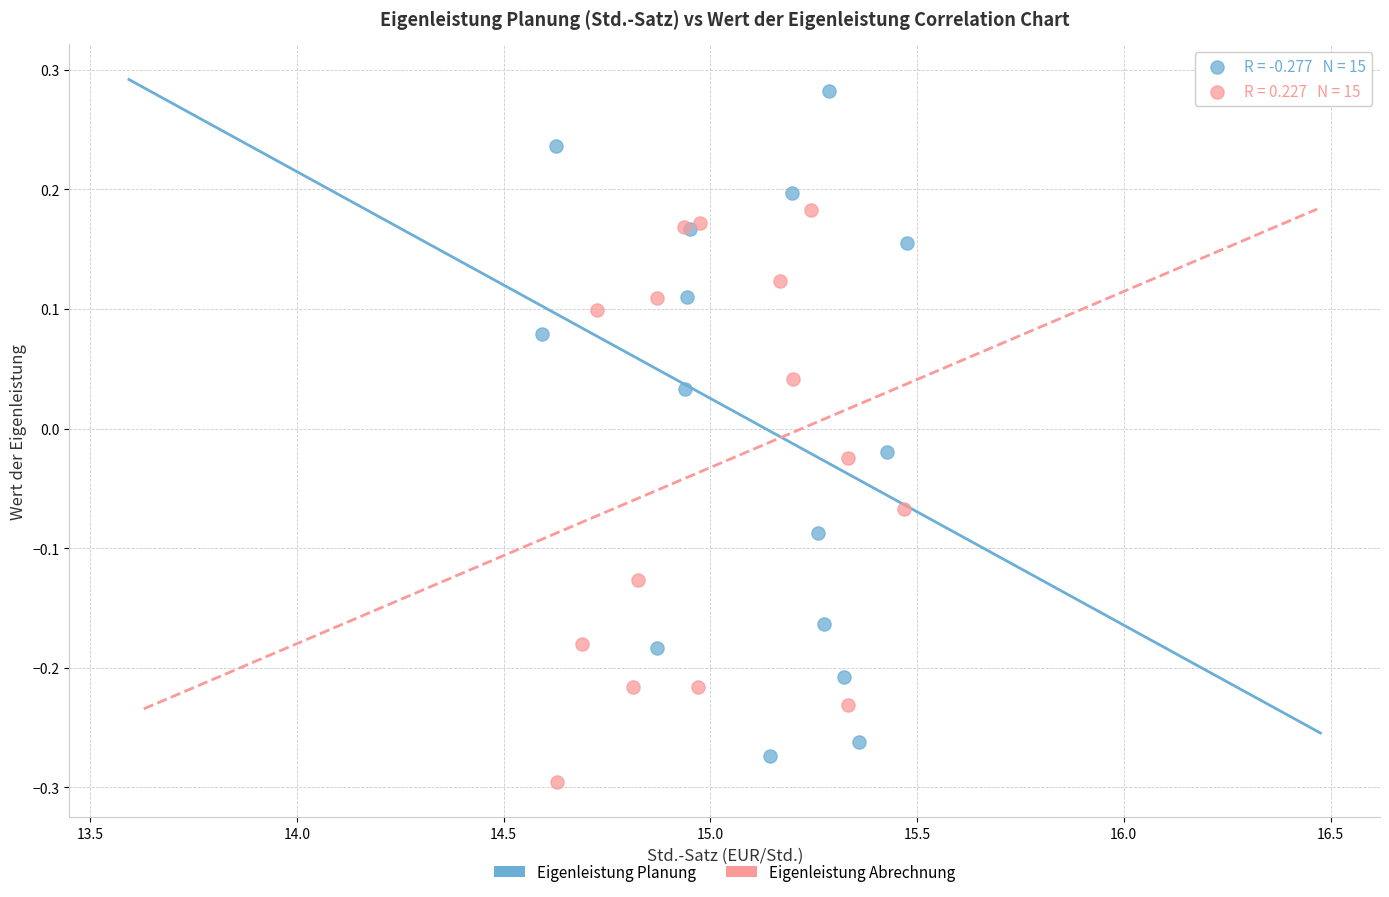

Which series reaches the maximum Y coordinate?

Eigenleistung Planung